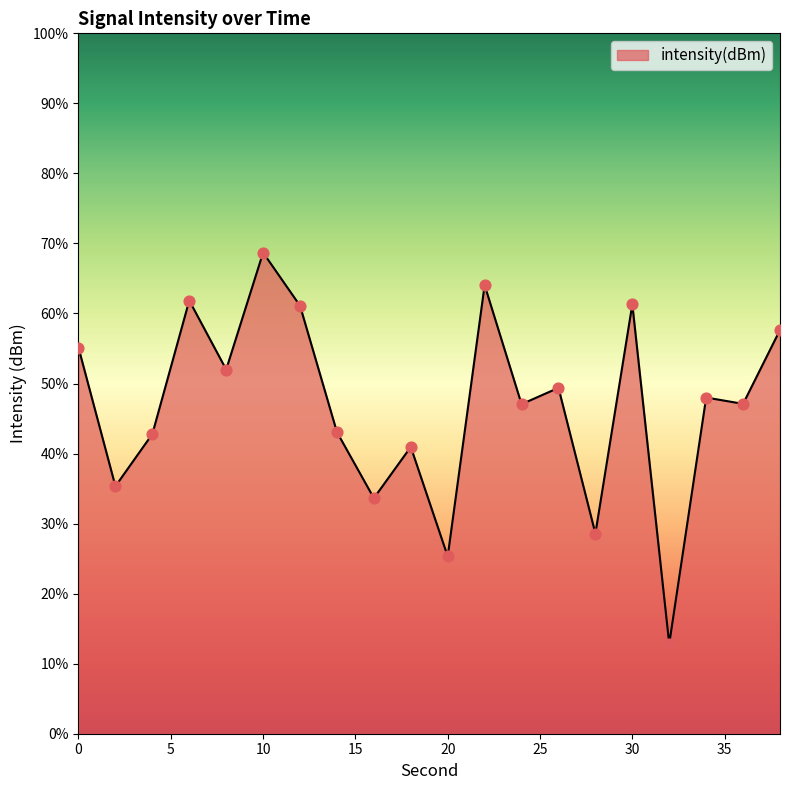

What is the minimum value shown in the chart?

12.8